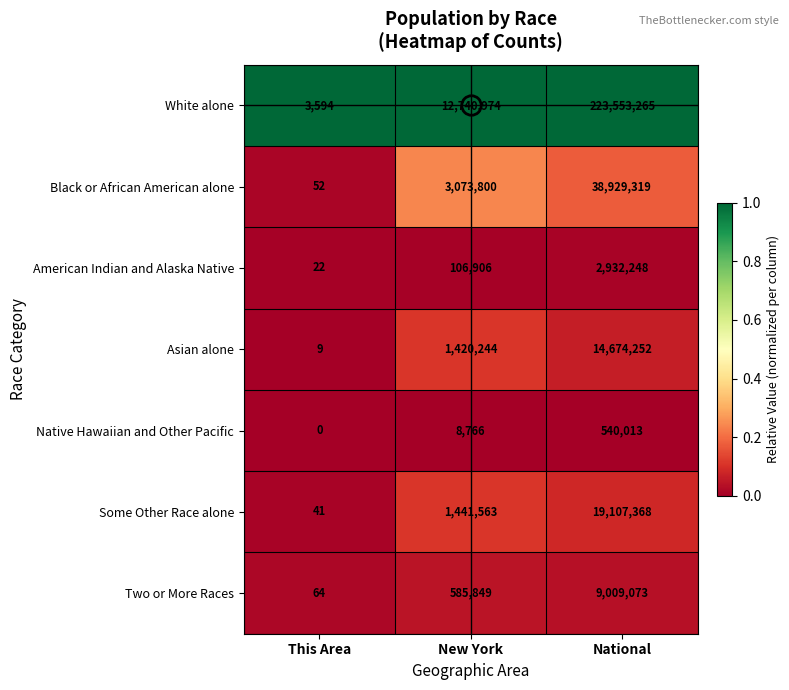

List the series in order of their peak value, lowest first.

Native Hawaiian and Other Pacific, American Indian and Alaska Native, Two or More Races, Asian alone, Some Other Race alone, Black or African American alone, White alone